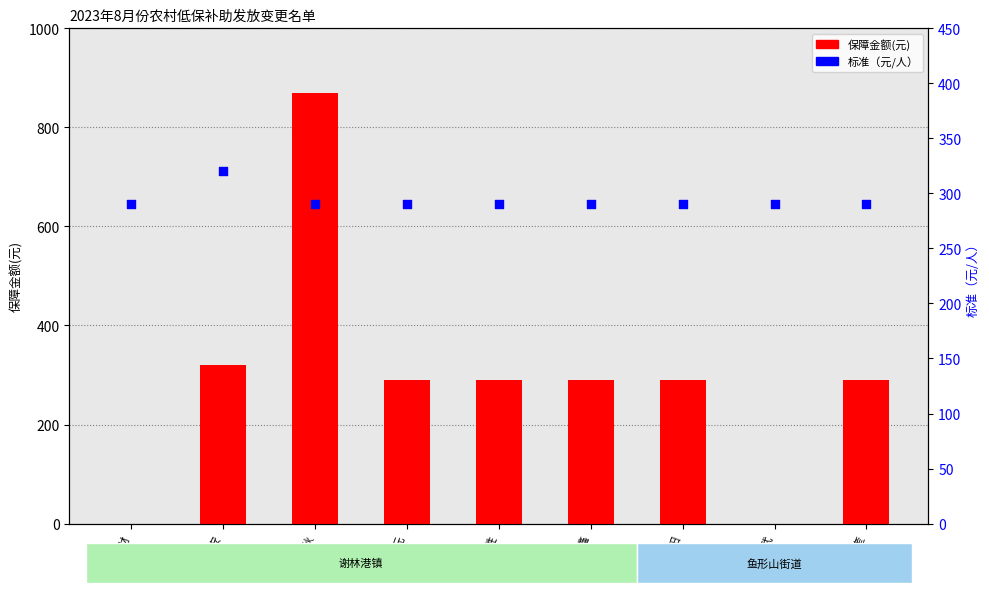

What is the total value across all series at 刘晓武?

290